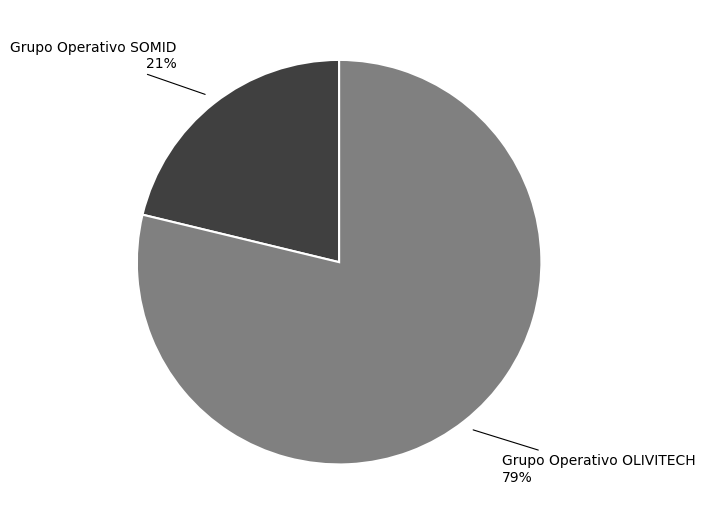

True or false: Grupo Operativo OLIVITECH accounts for 79% of the total.

True